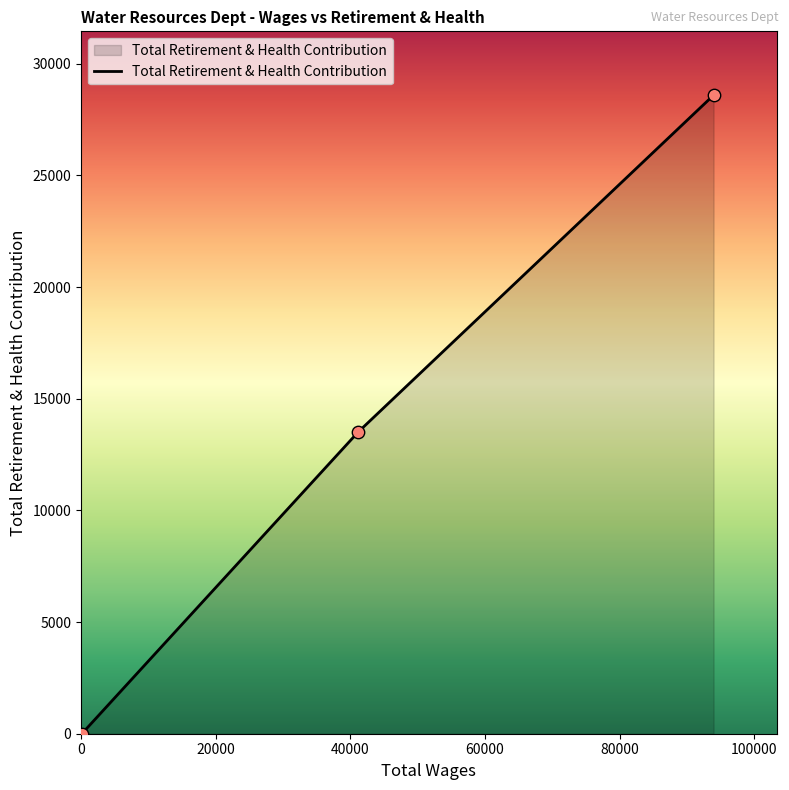

What is the average value?

14037